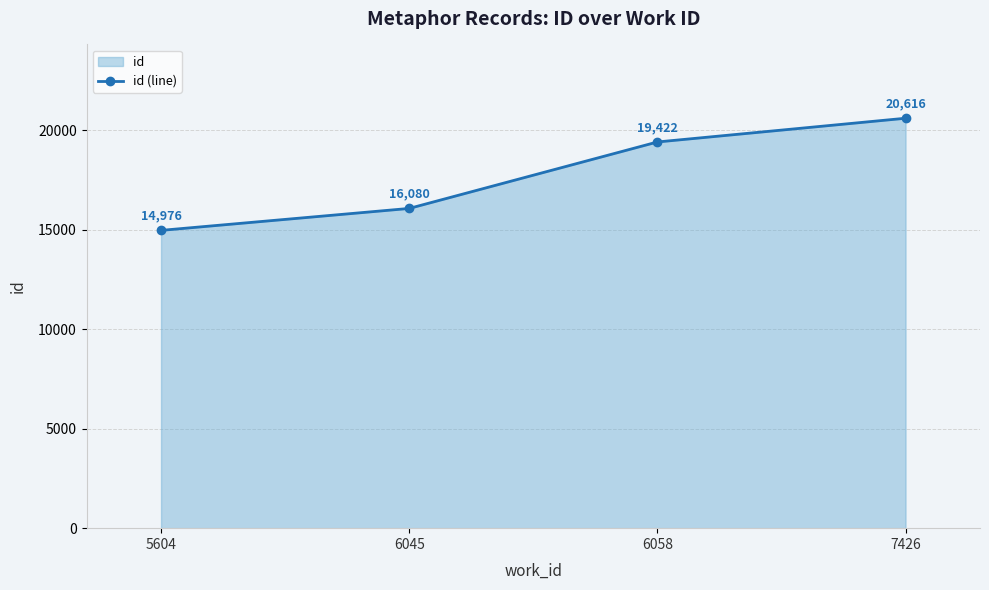

Between 5604 and 7426, which is larger?

7426